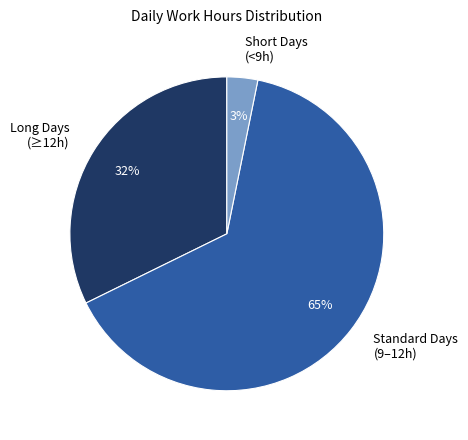

What is the largest slice in the pie chart?

Standard Days (9–12h)